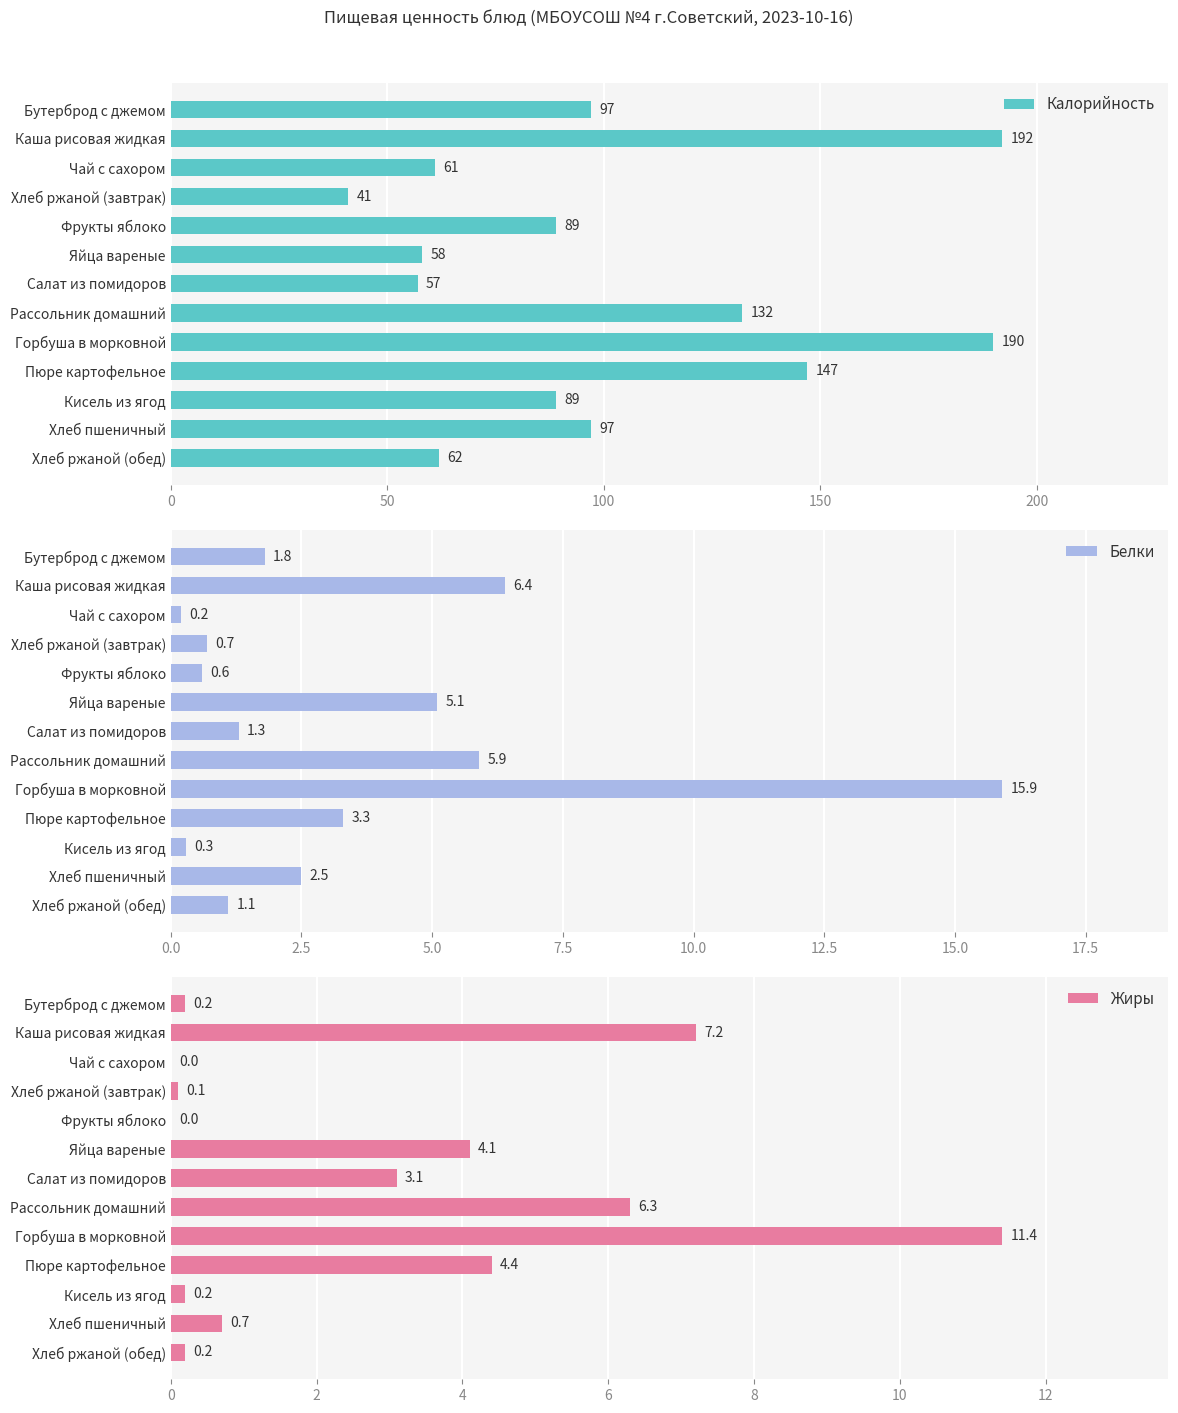

What is the minimum value for Калорийность?

41.0